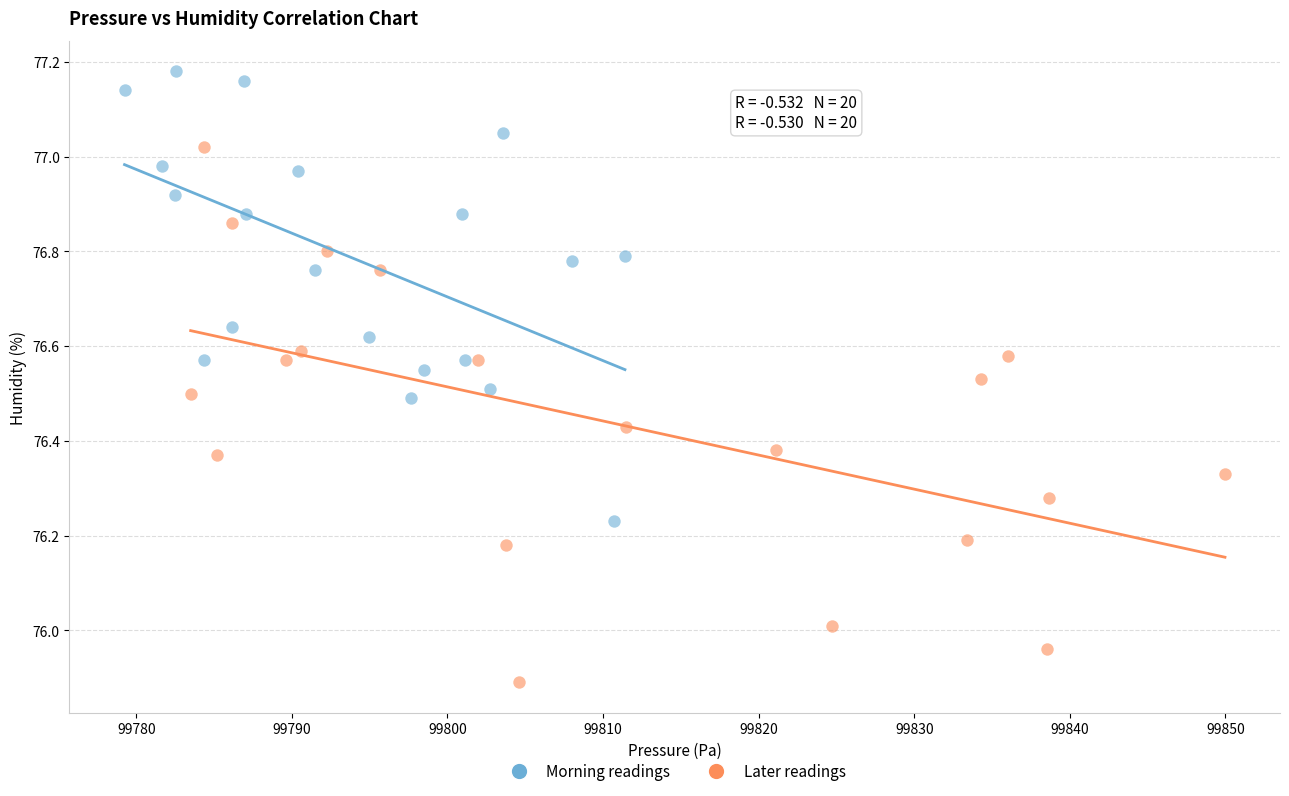

Which series has the largest Y range (max minus min)?

Later readings